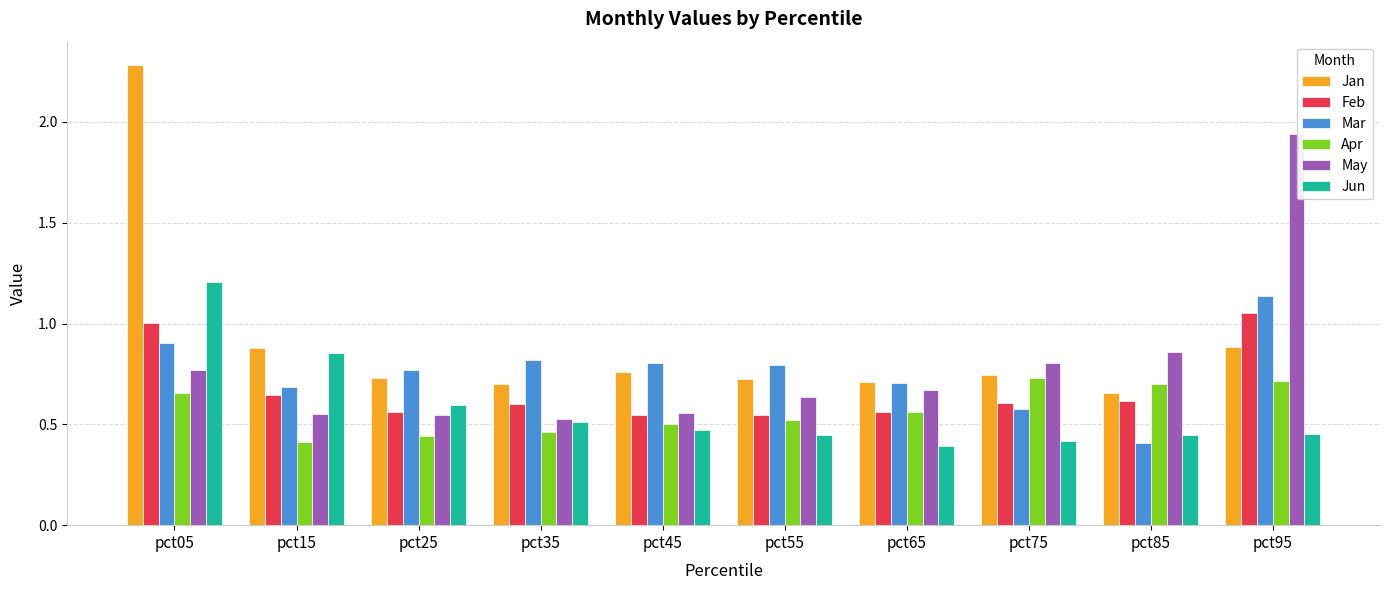

Between pct35 and pct95, which series saw the biggest shift?

May